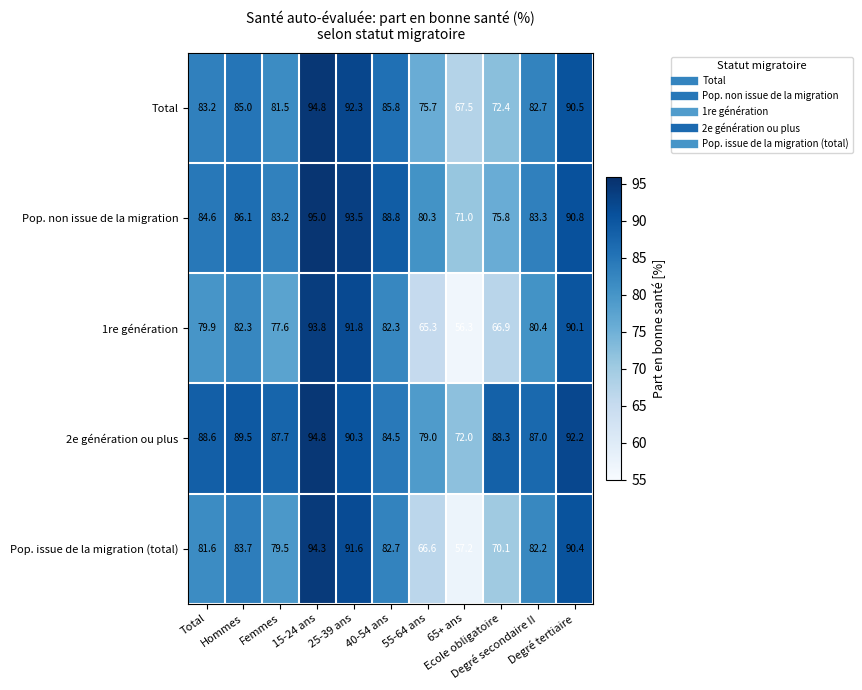

What is the average value of the 1re génération series?

78.8